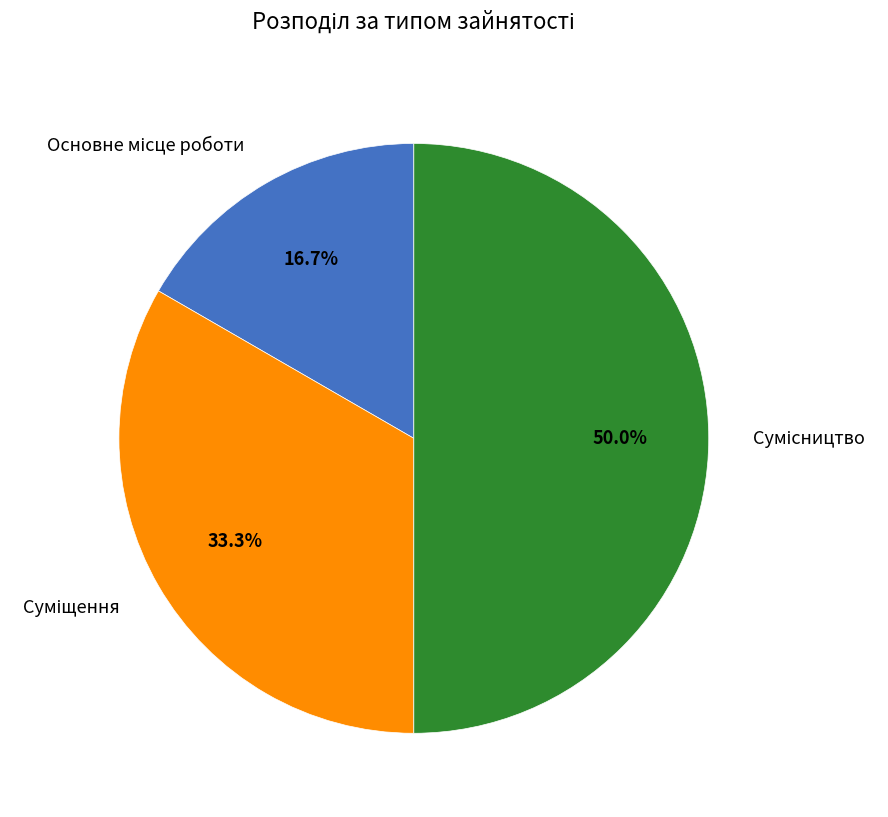

Does Сумісництво represent more than half of the total?

No